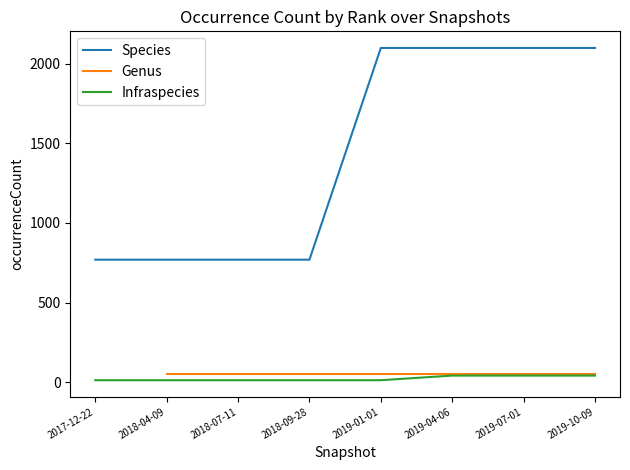

True or false: Infraspecies and Species cross at least once.

False